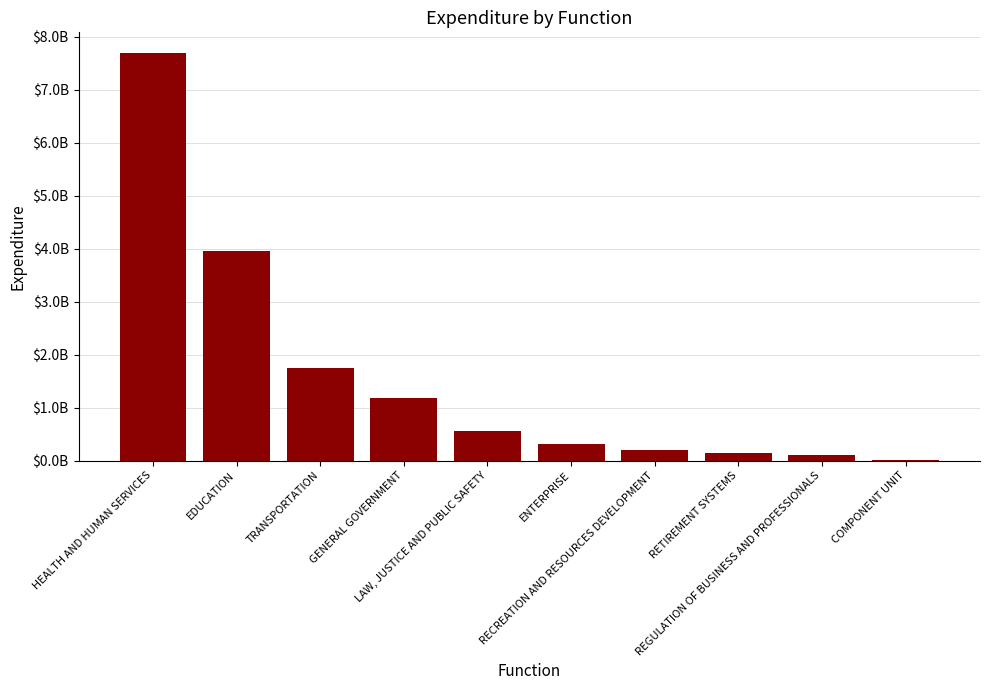

What is the average value?

1590772655.3